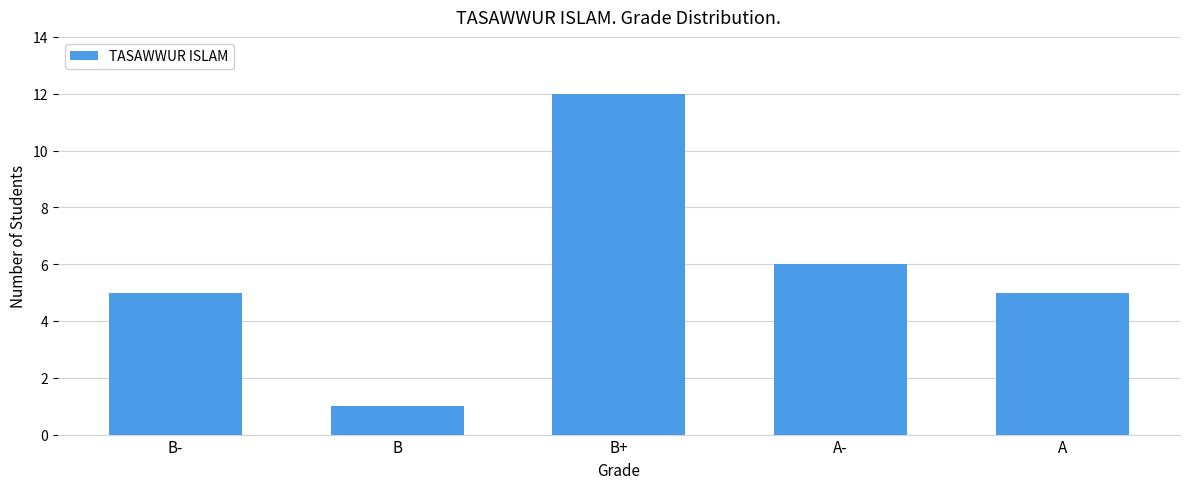

Reading left to right, extract all data points from this chart.

B-=5	B=1	B+=12	A-=6	A=5